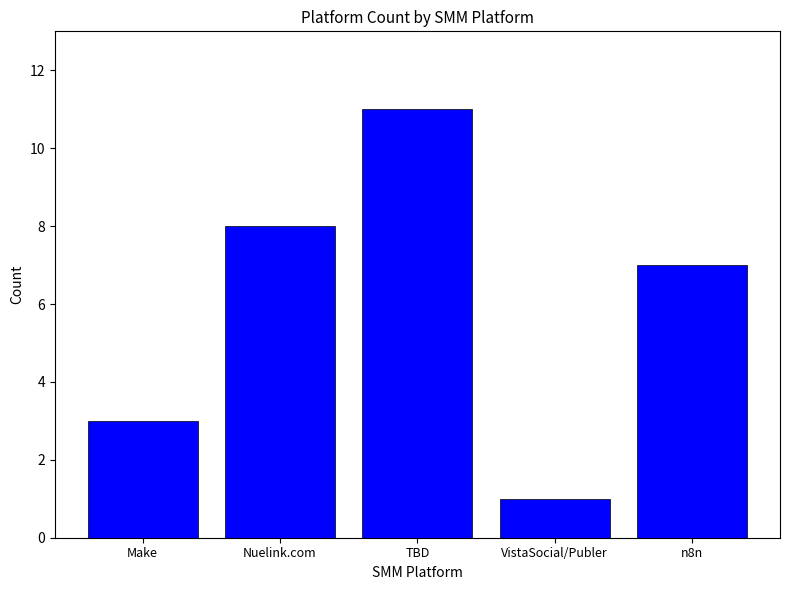

How many data points are less than 7?

2